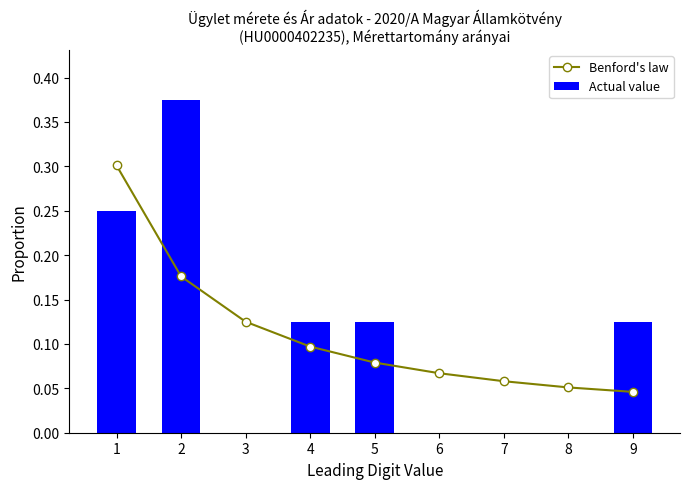

What is the total value across all series at 4?

0.2